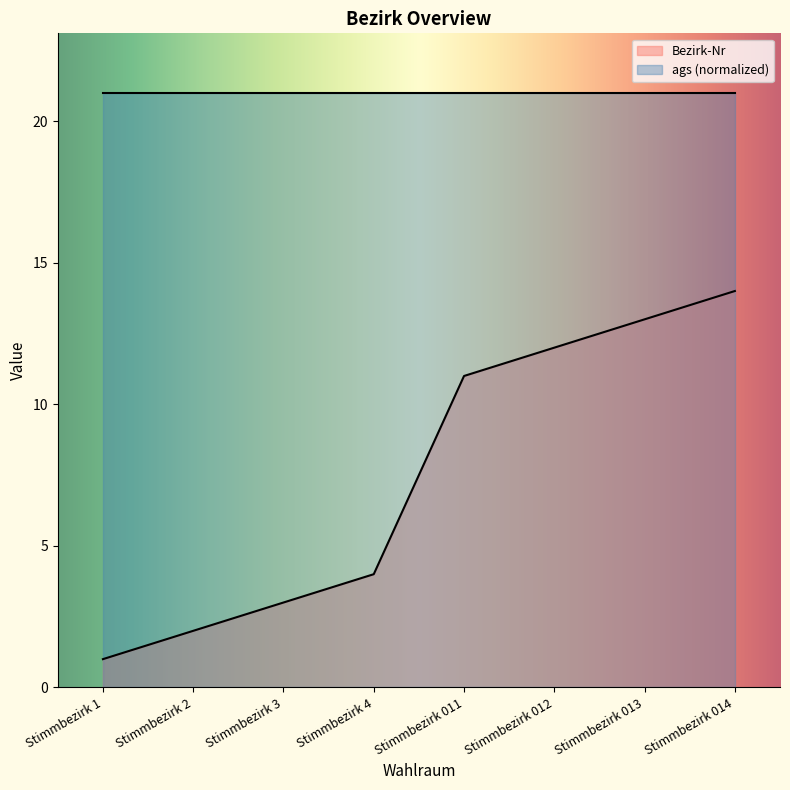

Is the value of ags (normalized) at Stimmbezirk 2 greater than the value of Bezirk-Nr at Stimmbezirk 012?

Yes